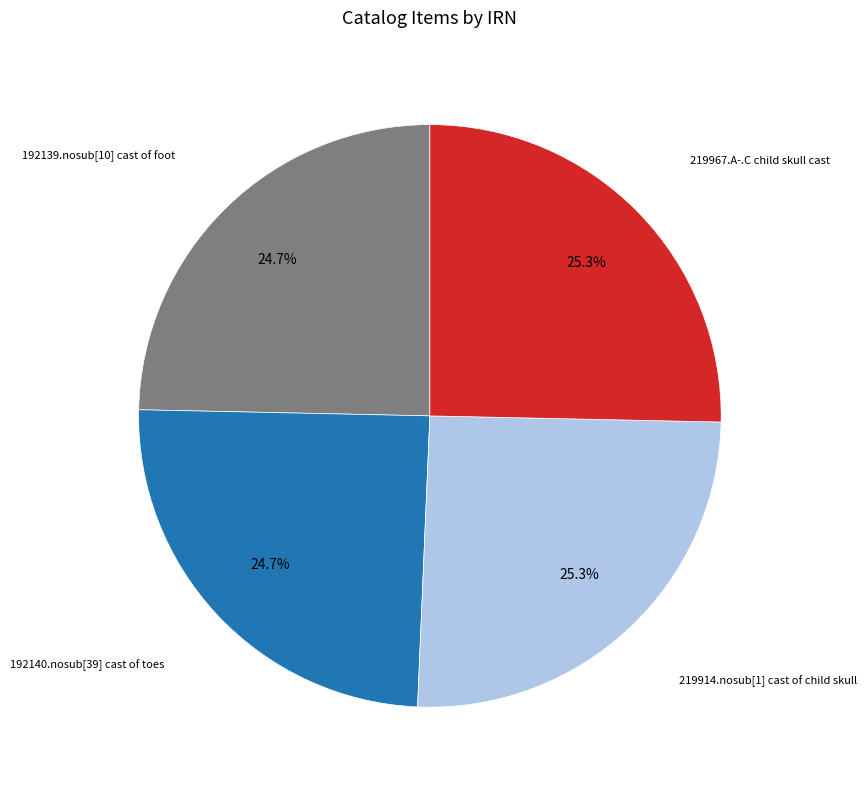

What percentage is the 192140.nosub[39] cast of toes slice, to the nearest percent?

25%